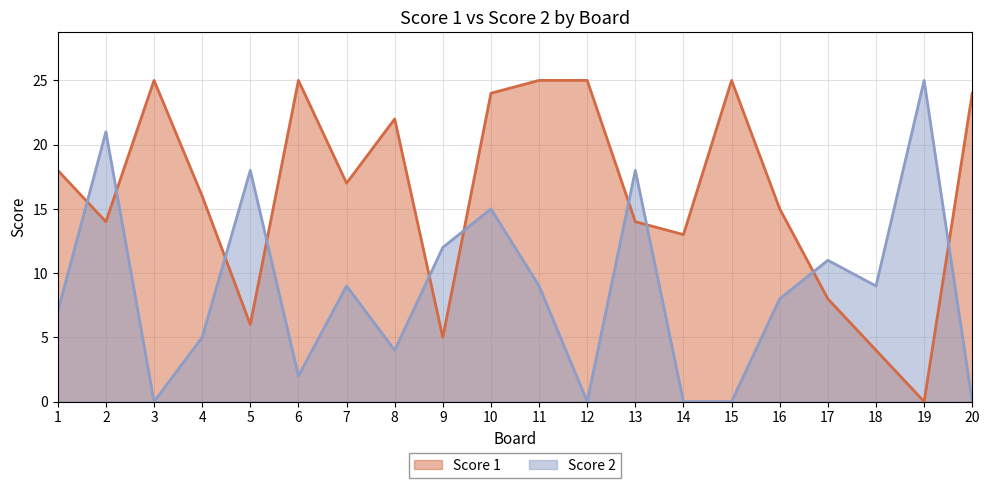

Rank the categories by Score 1 value from highest to lowest.

3, 6, 11, 12, 15, 10, 20, 8, 1, 7, 4, 16, 2, 13, 14, 17, 5, 9, 18, 19